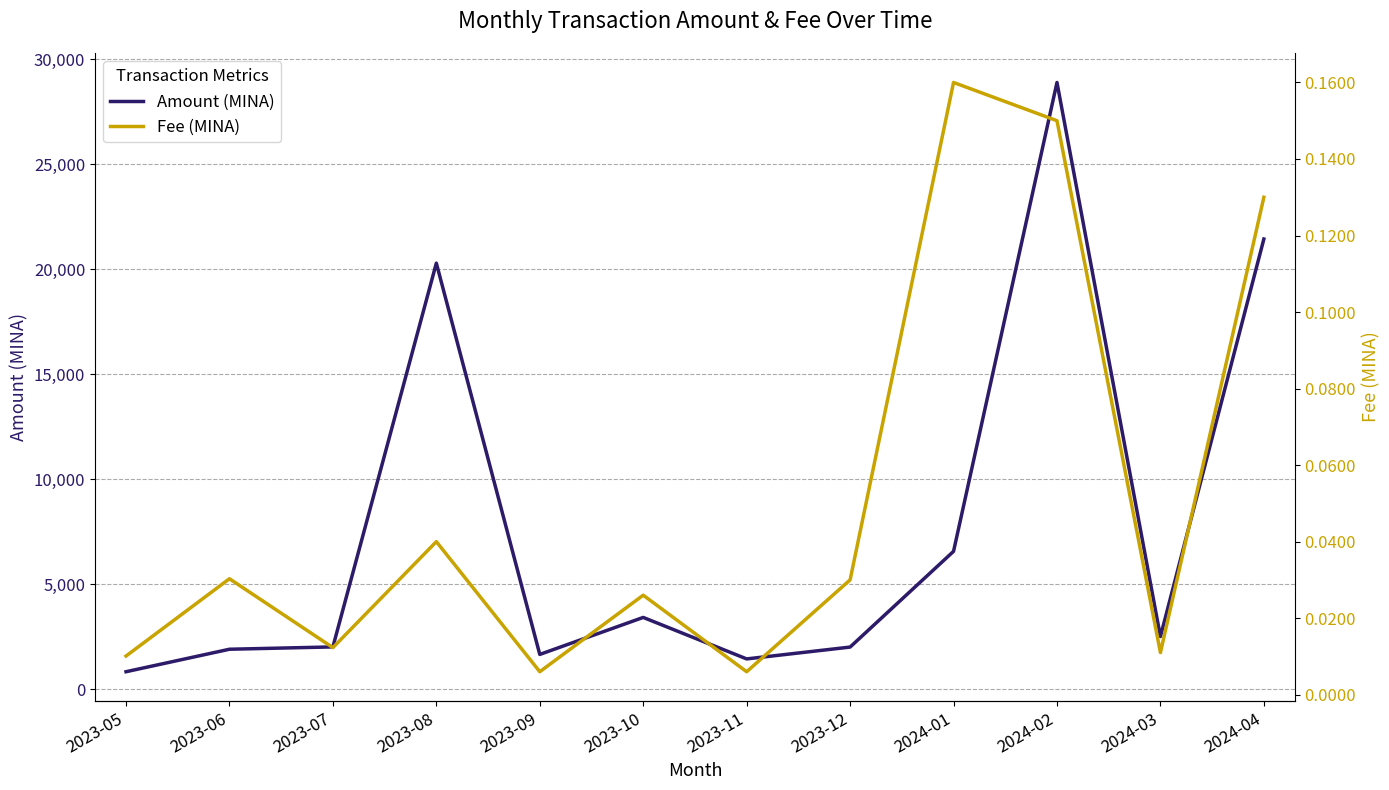

What is the label of the 10th point from the left?

2024-02